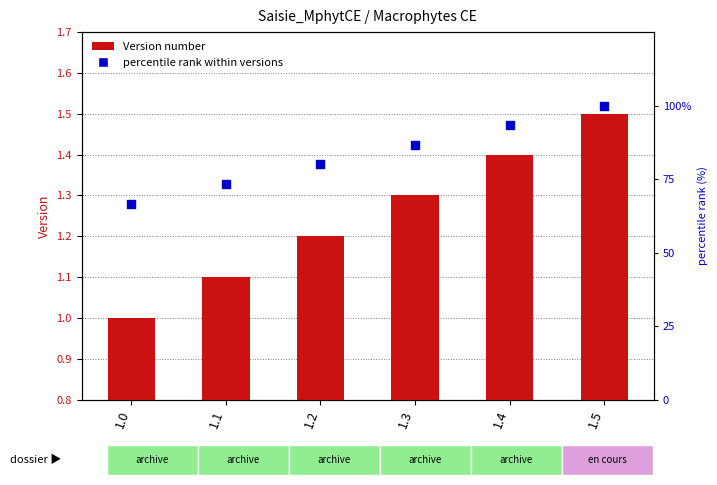

Is the value of percentile rank within versions at 1.3 greater than the value of Version at 1.1?

Yes